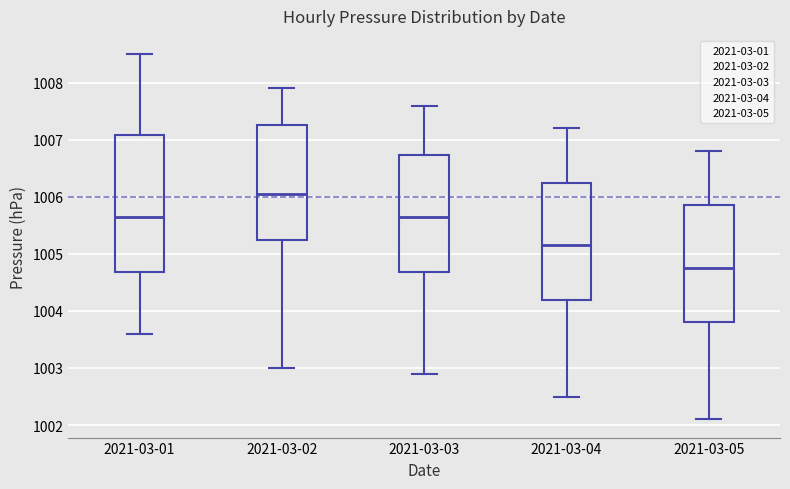

Comparing the boxes themselves (not the whiskers), which one is the tallest?

2021-03-01